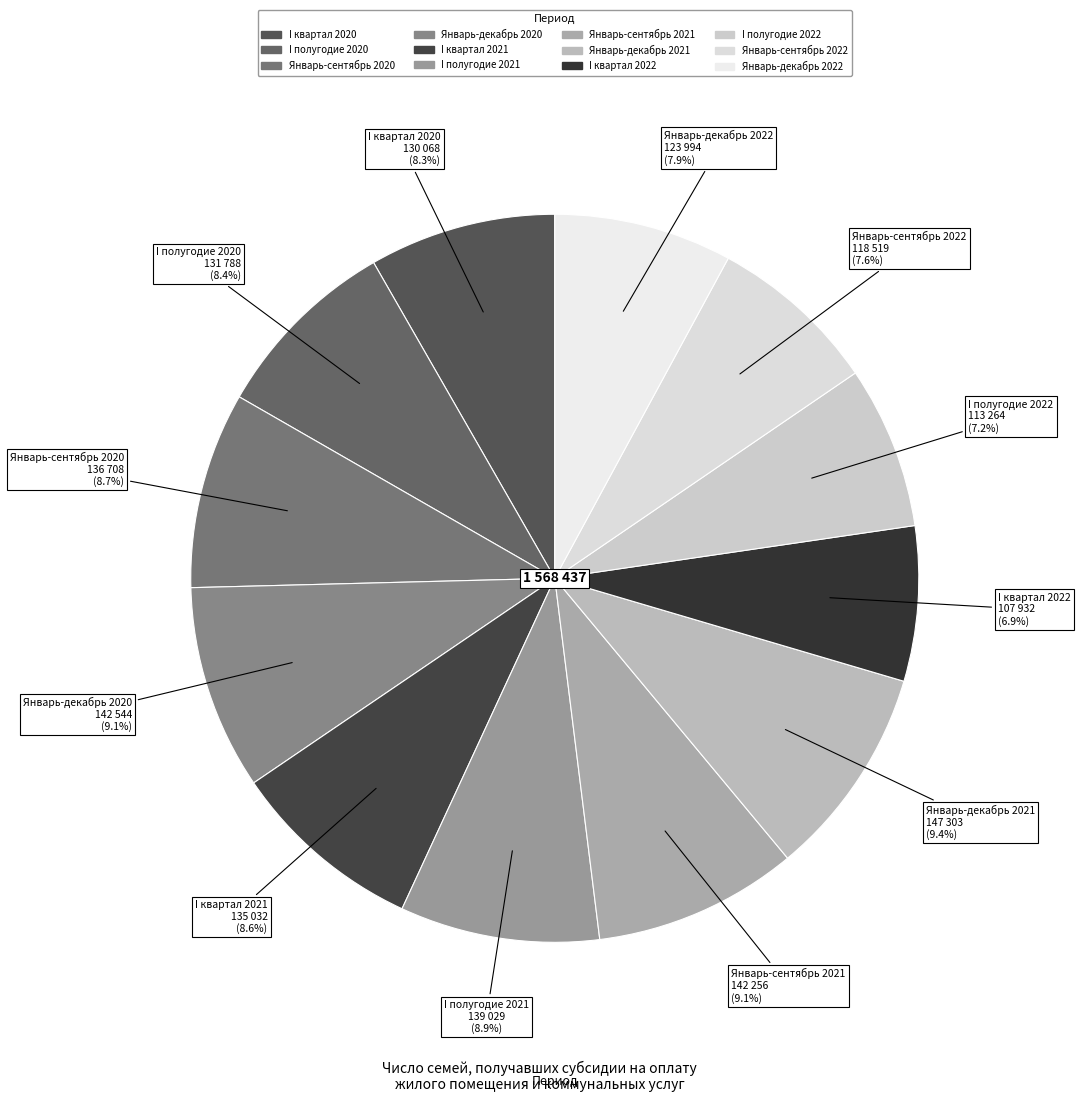

Is there any slice that represents more than half of the pie?

No